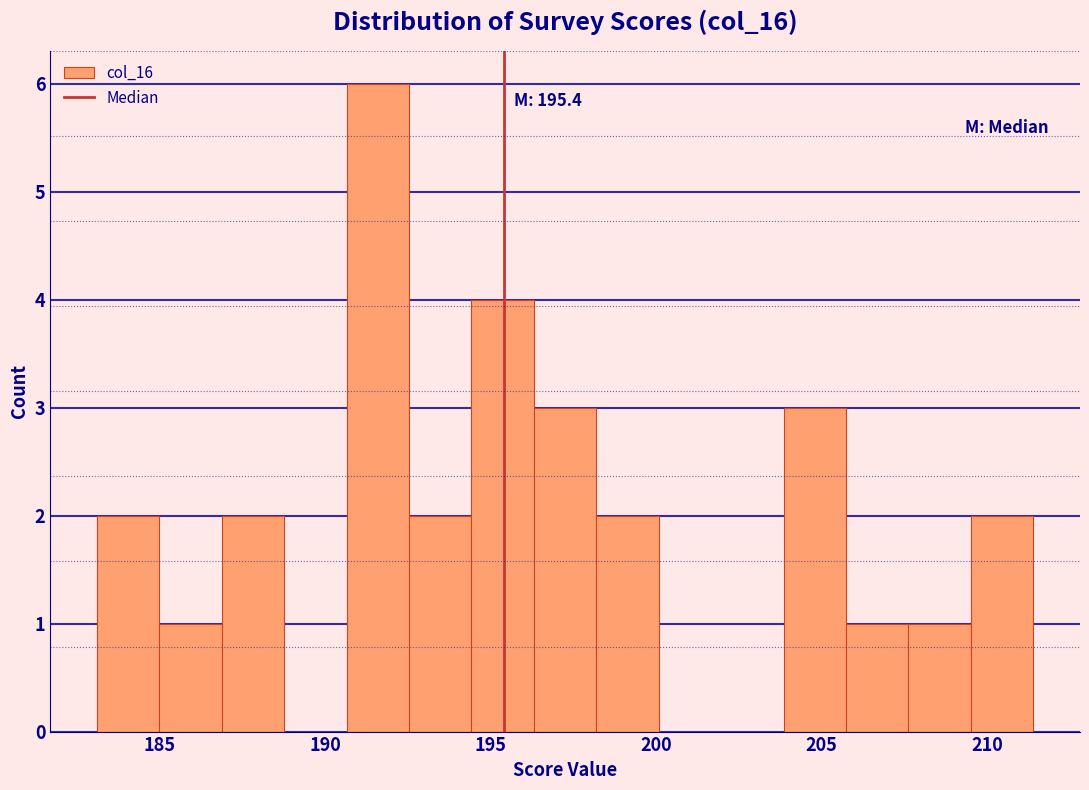

Around what value on the x-axis is the tallest bar? Give the approximate position of its centre, as read against the axis.

191.5